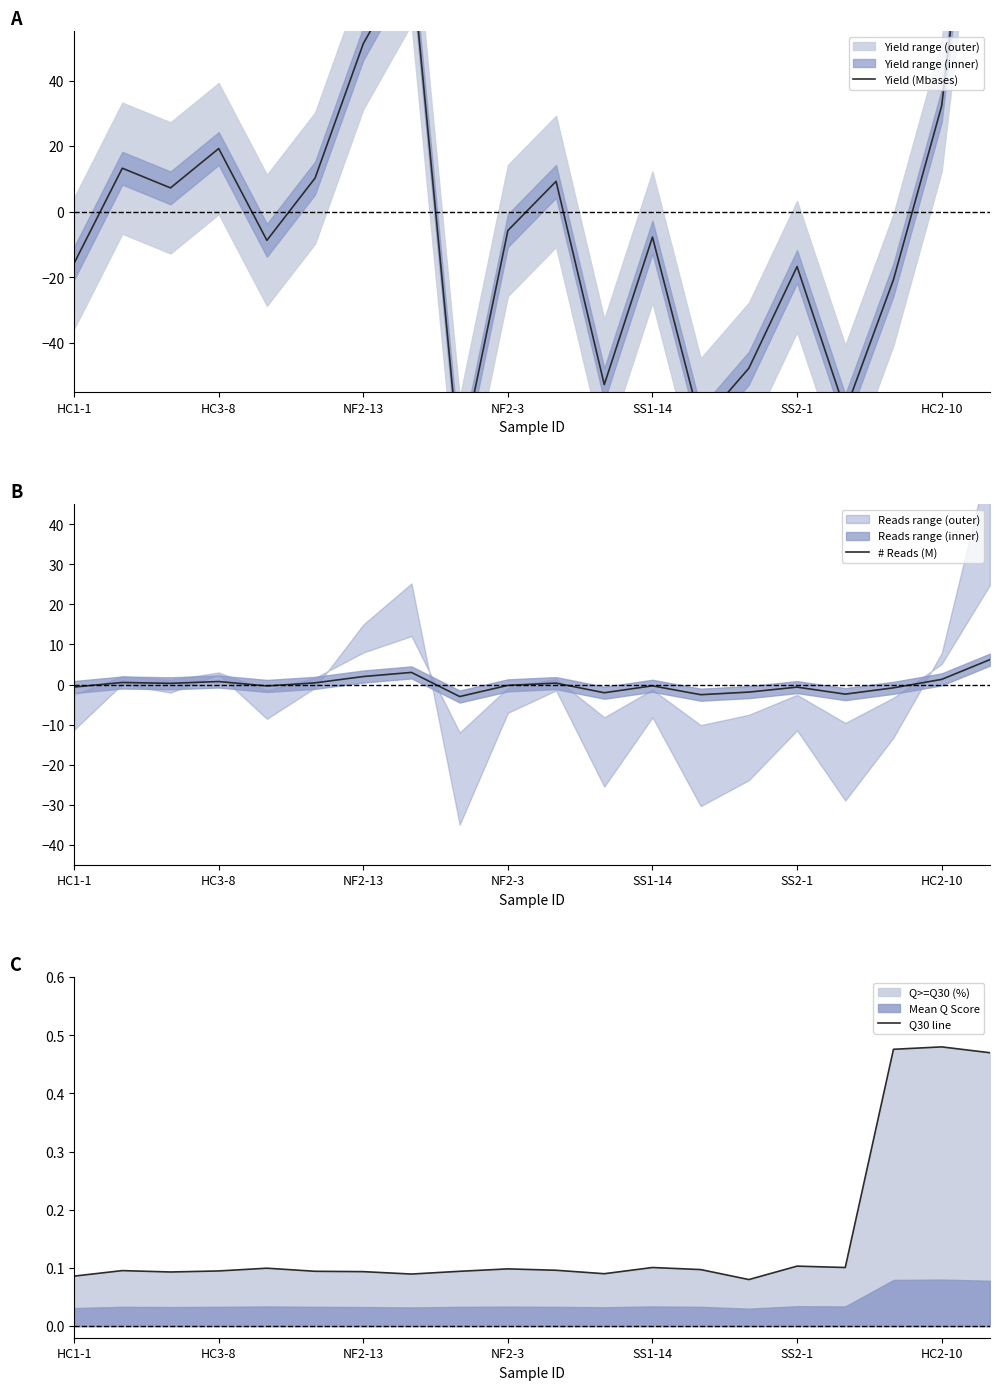

True or false: Q30 line and Yield (Mbases) cross at least once.

True